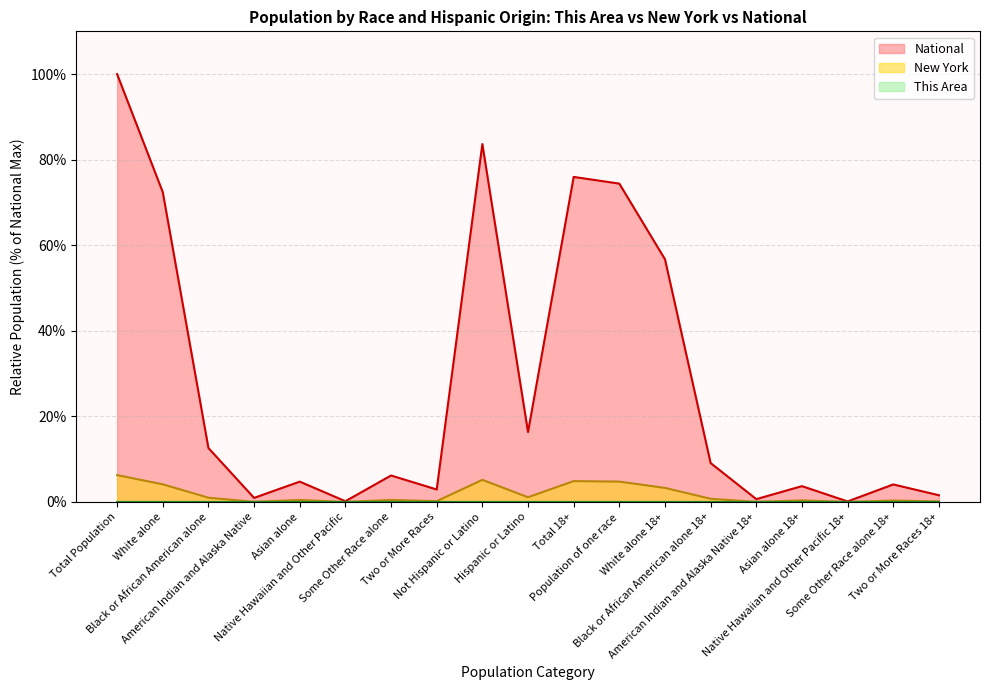

Reading left to right, transcribe all the data shown in this chart.

This Area: 0.0	0.0	0.0	0.0	0.0	0.0	0.0	0.0	0.0	0.0	0.0	0.0	0.0	0.0	0.0	0.0	0.0	0.0	0.0
New York: 6.3	4.1	1.0	0.0	0.5	0.0	0.5	0.2	5.2	1.1	4.9	4.8	3.3	0.7	0.0	0.4	0.0	0.3	0.1
National: 100.0	72.4	12.6	0.9	4.8	0.2	6.2	2.9	83.7	16.3	76.0	74.4	56.7	9.1	0.7	3.7	0.1	4.1	1.6